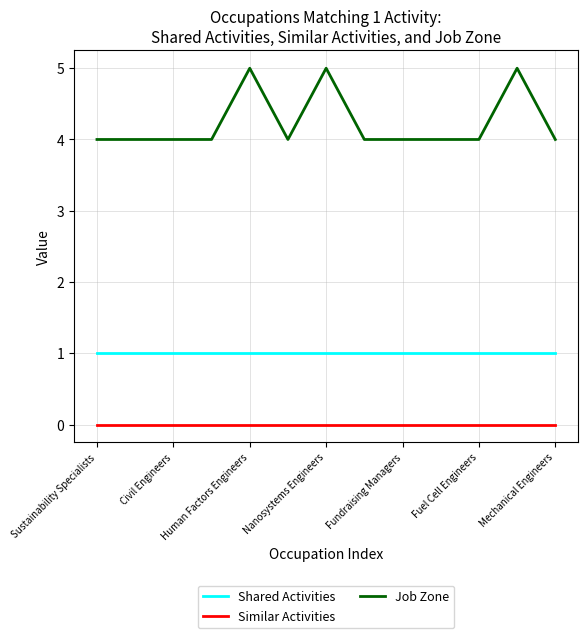

Rank the series by their maximum value, from highest to lowest.

Job Zone, Shared Activities, Similar Activities